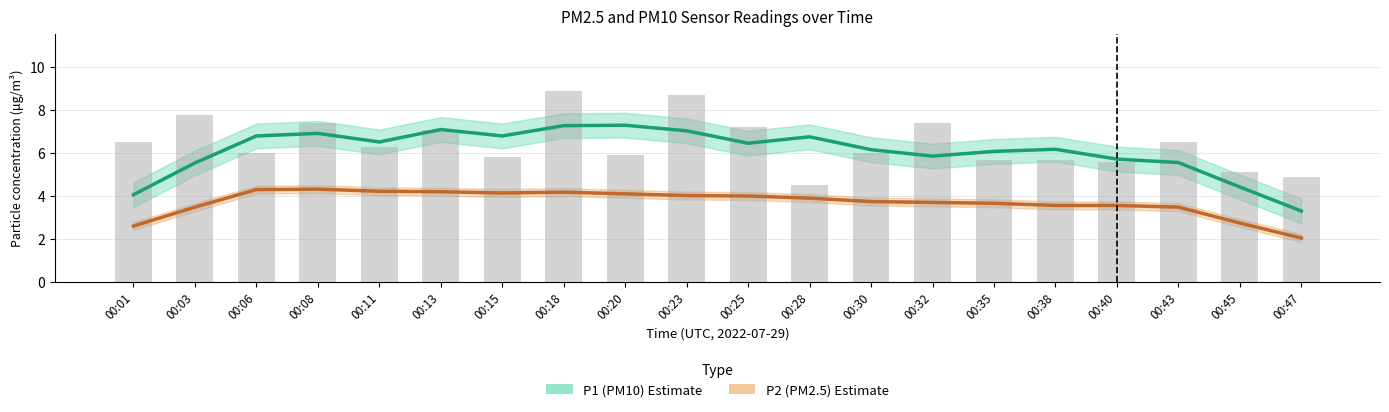

Rank the categories by value from highest to lowest.

00:18, 00:23, 00:03, 00:08, 00:32, 00:25, 00:13, 00:01, 00:43, 00:11, 00:06, 00:30, 00:20, 00:15, 00:35, 00:38, 00:40, 00:45, 00:47, 00:28